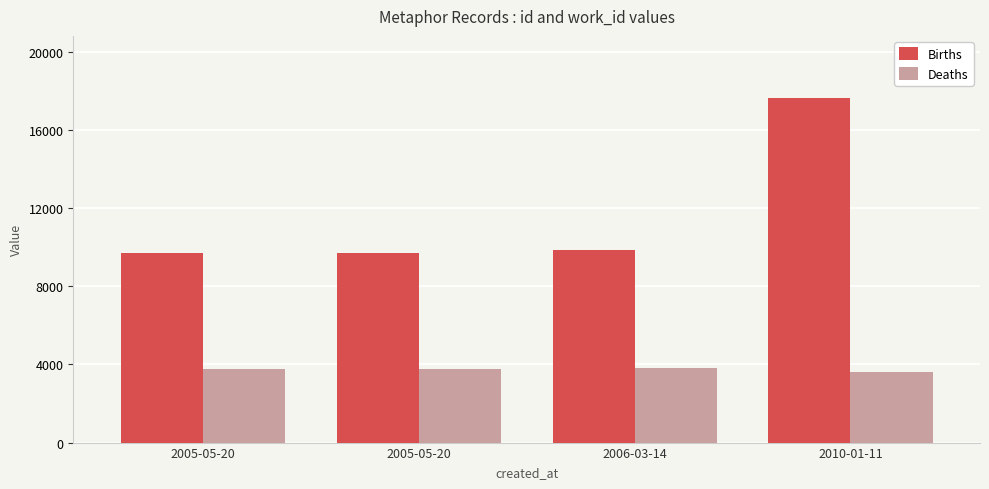

What are all the series names shown in the legend?

Births, Deaths